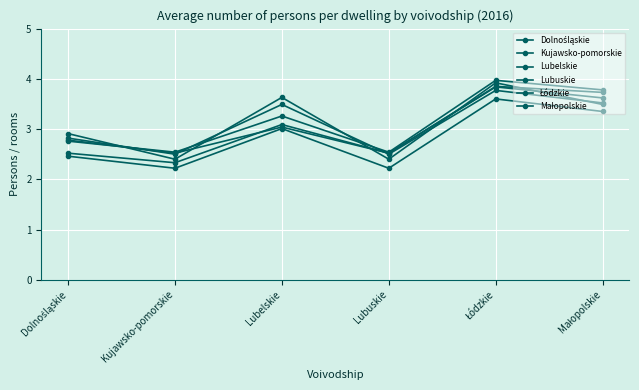

What is the maximum value shown in the chart?

4.0